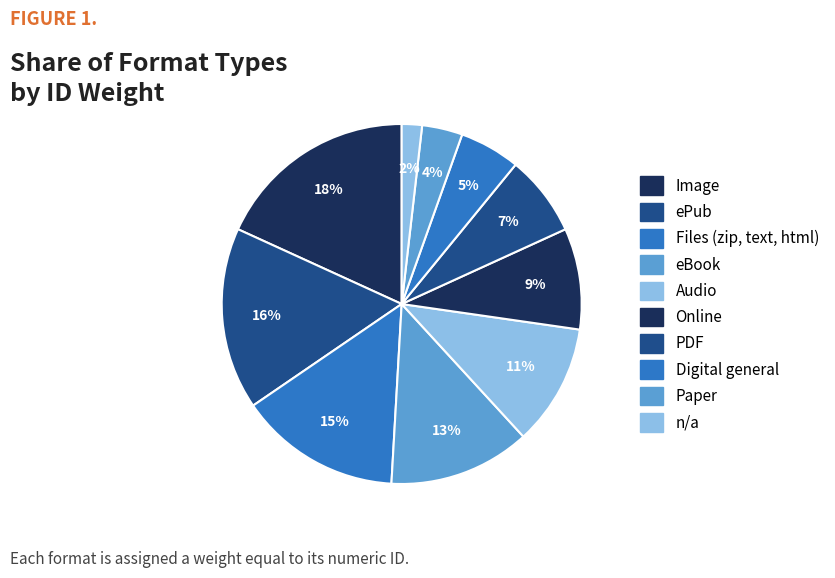

Between Digital general and eBook, which is larger?

eBook